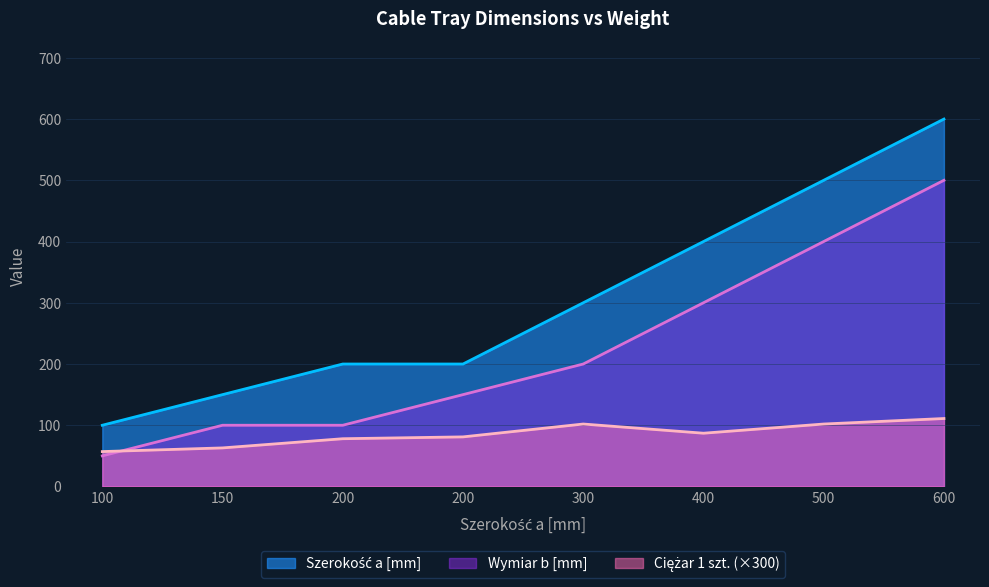

What is the value of the Szerokość a [mm] point at the 6th from the left?

400.0